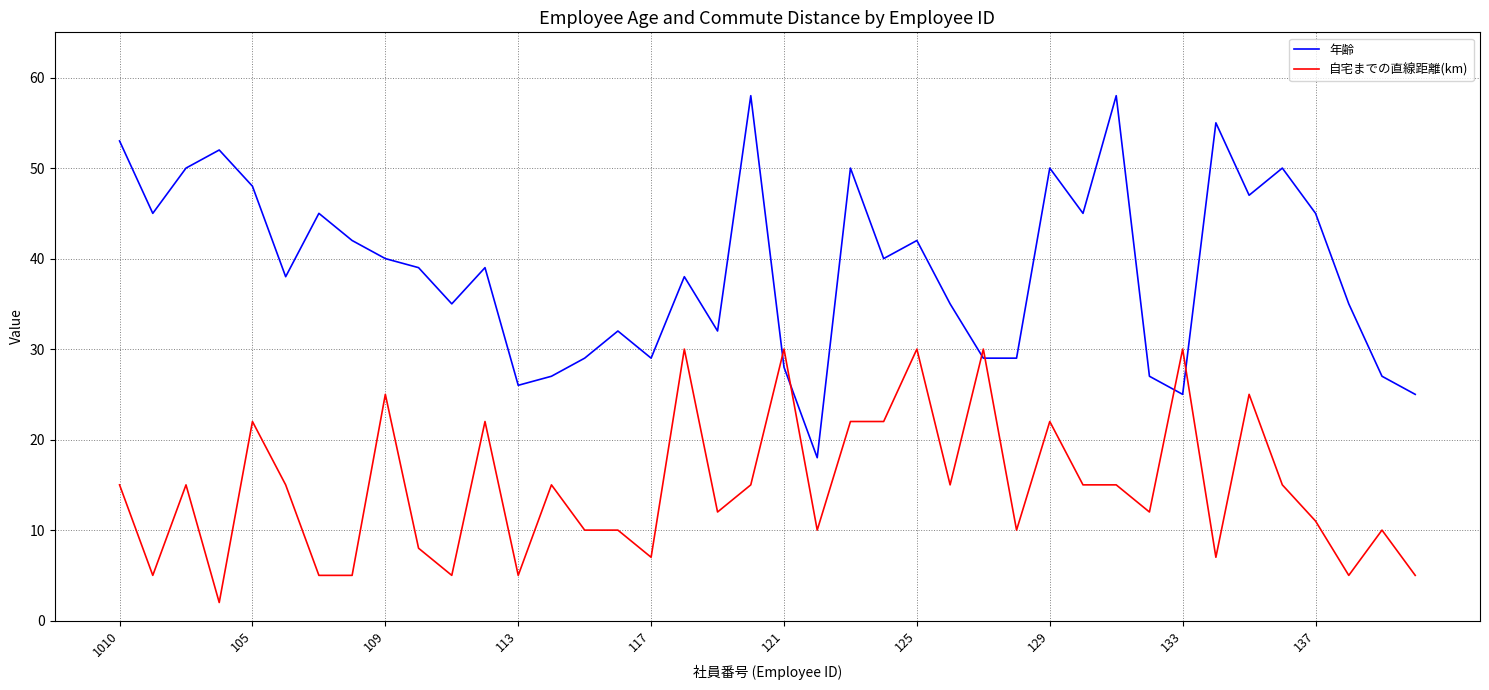

Which series has the largest total across all categories?

年齢